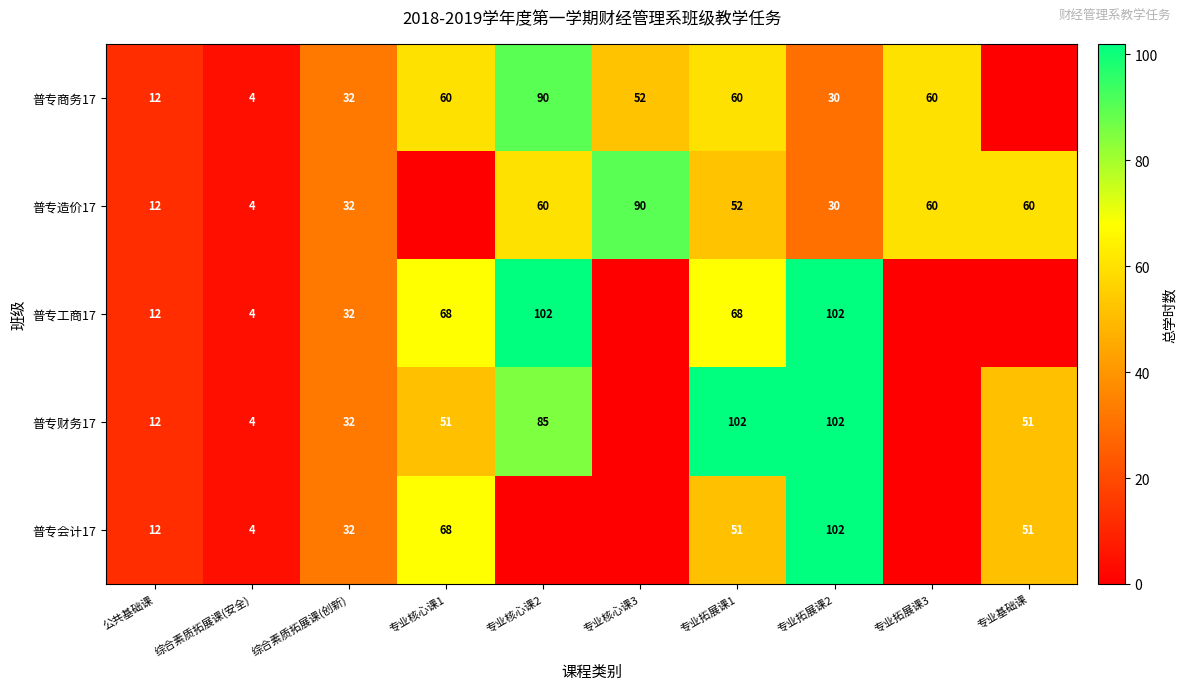

The 普专商务17 series shows 32 at 综合素质拓展课(创新). True or false?

True